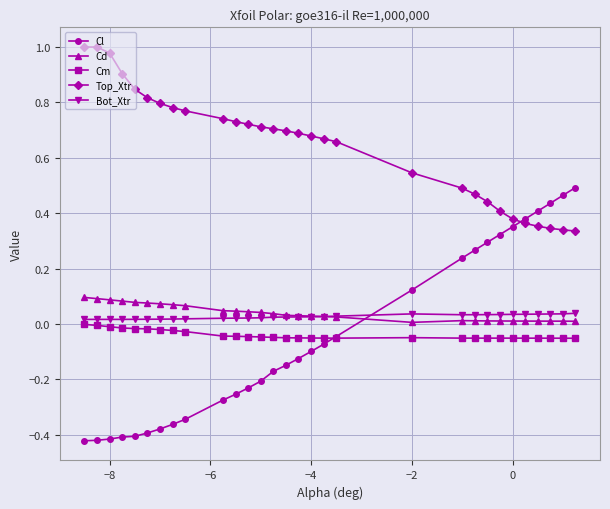

What are all the series names shown in the legend?

Cl, Cd, Cm, Top_Xtr, Bot_Xtr